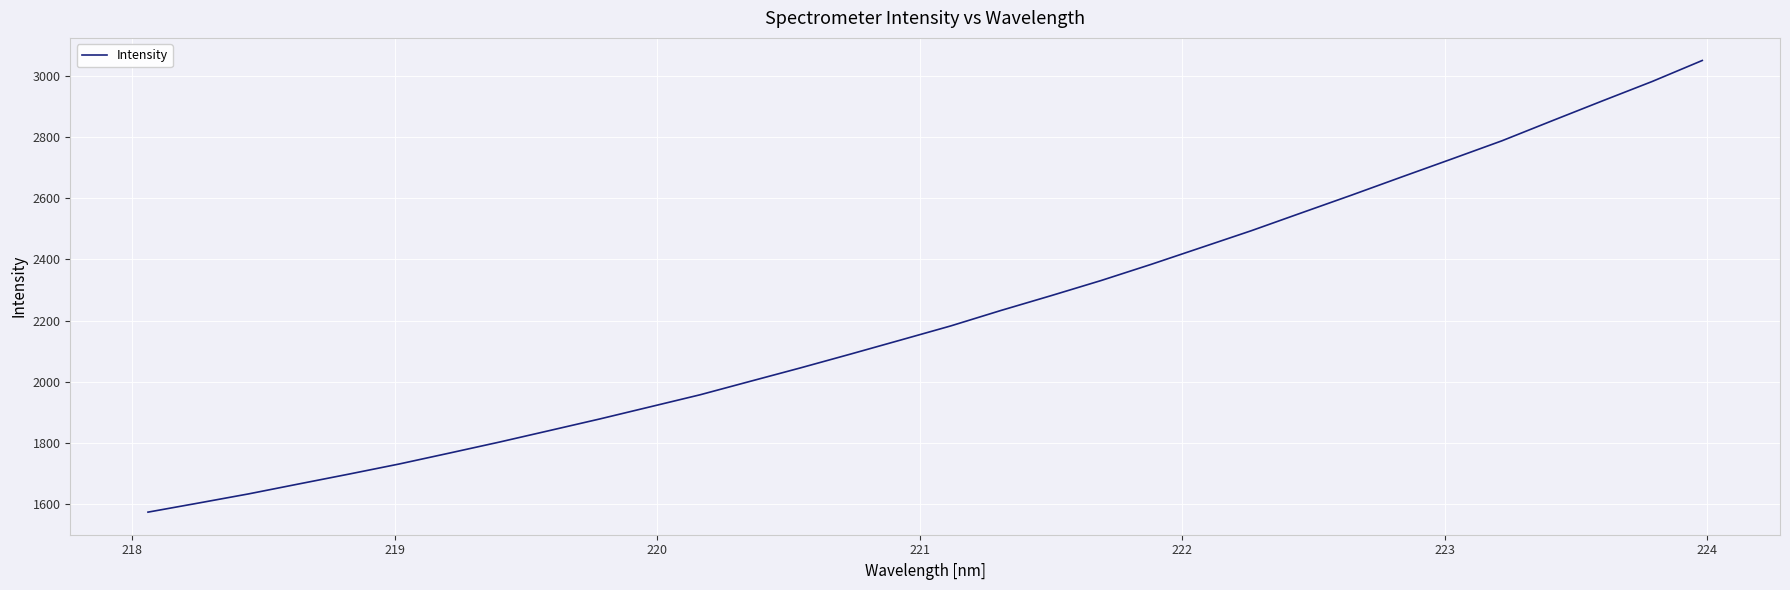

What is the smallest value displayed?

1574.6